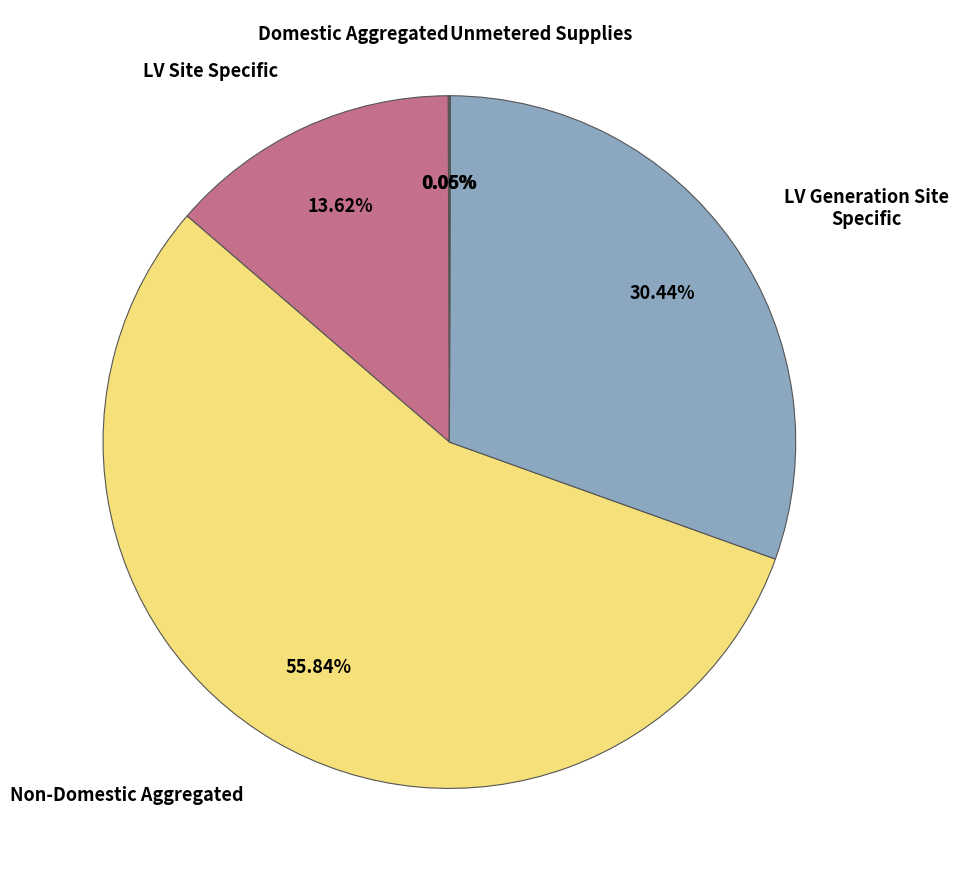

Does any single category account for the majority?

Yes